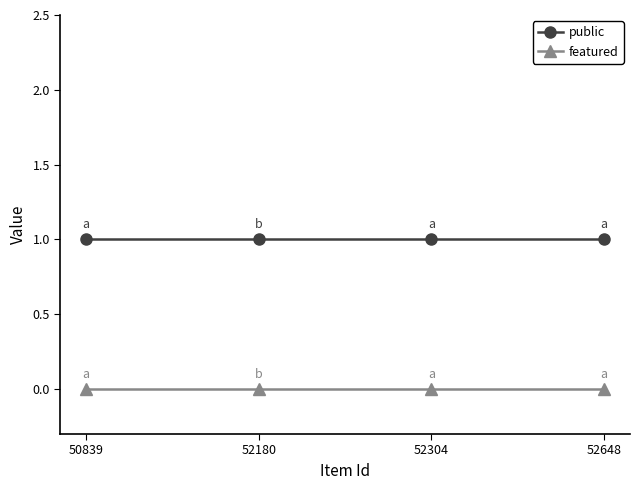

What is the lowest value of the public series?

1